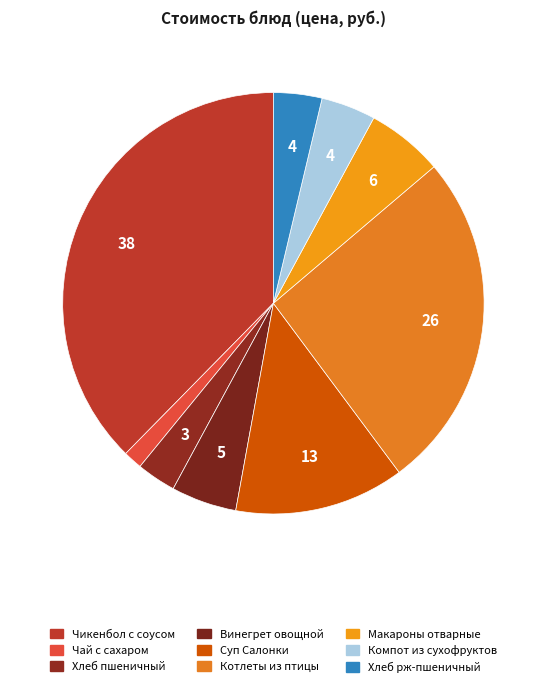

How many segments does this pie chart have?

9